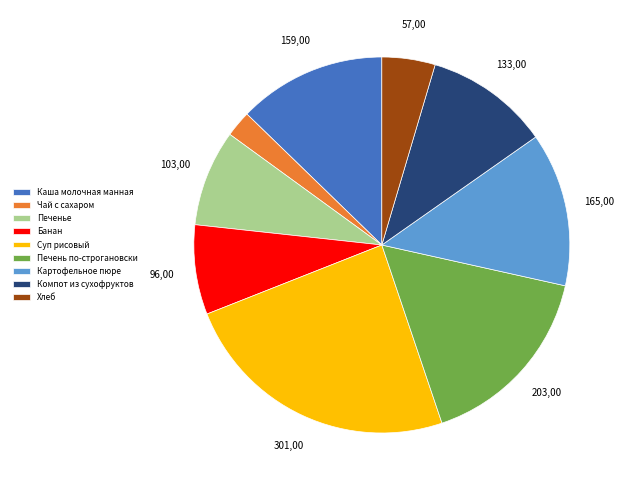

Do Каша молочная манная and Картофельное пюре together represent more than half of the pie?

No